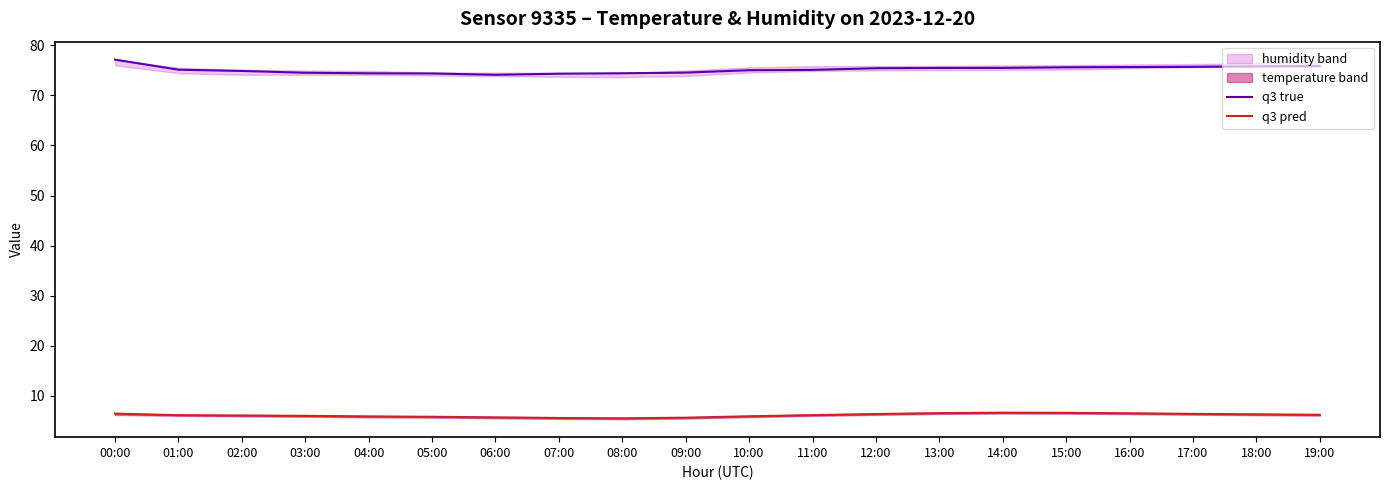

Between 02:00 and 14:00, which series saw the biggest shift?

q3 true